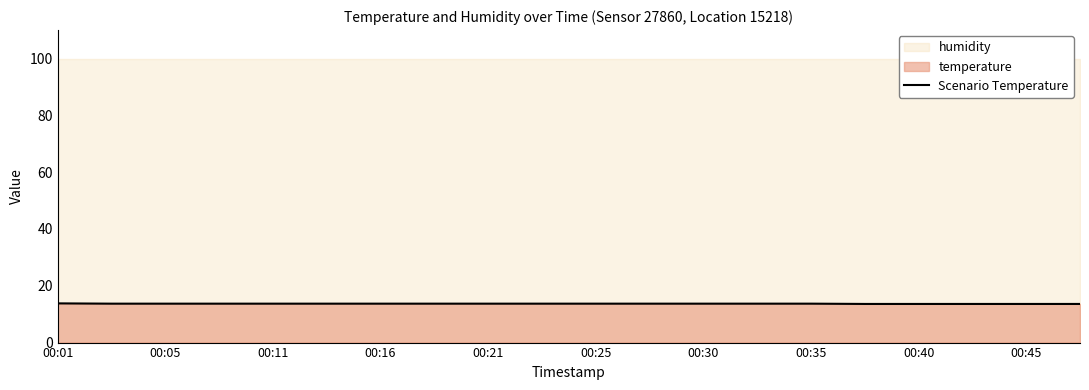

What is the sum of all values?

273.6